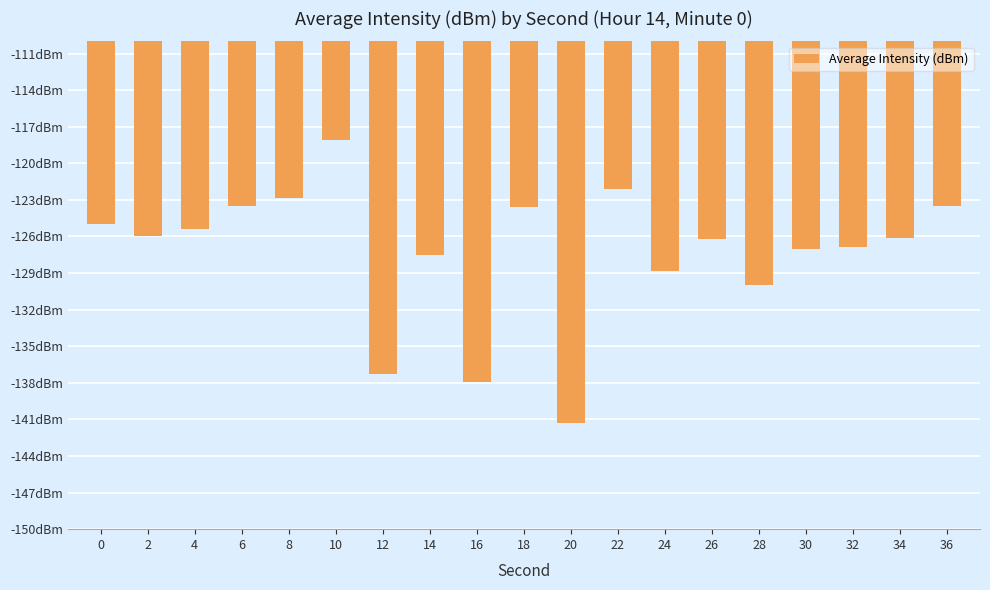

Are the bars horizontal?

No